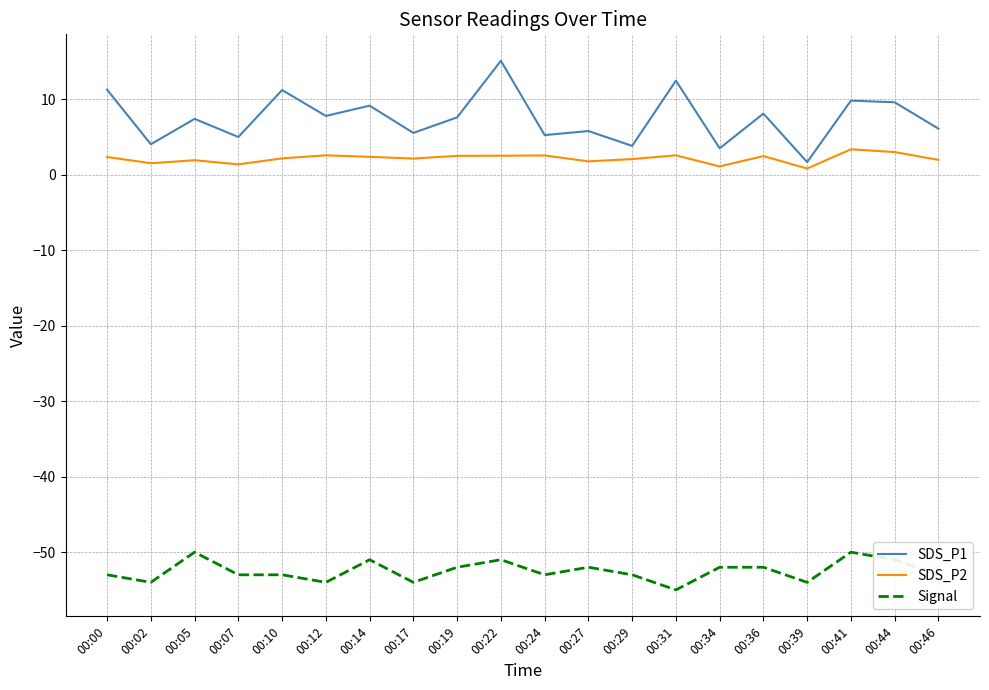

What is the sum of the SDS_P2 values at 00:17 and 00:12?

4.8